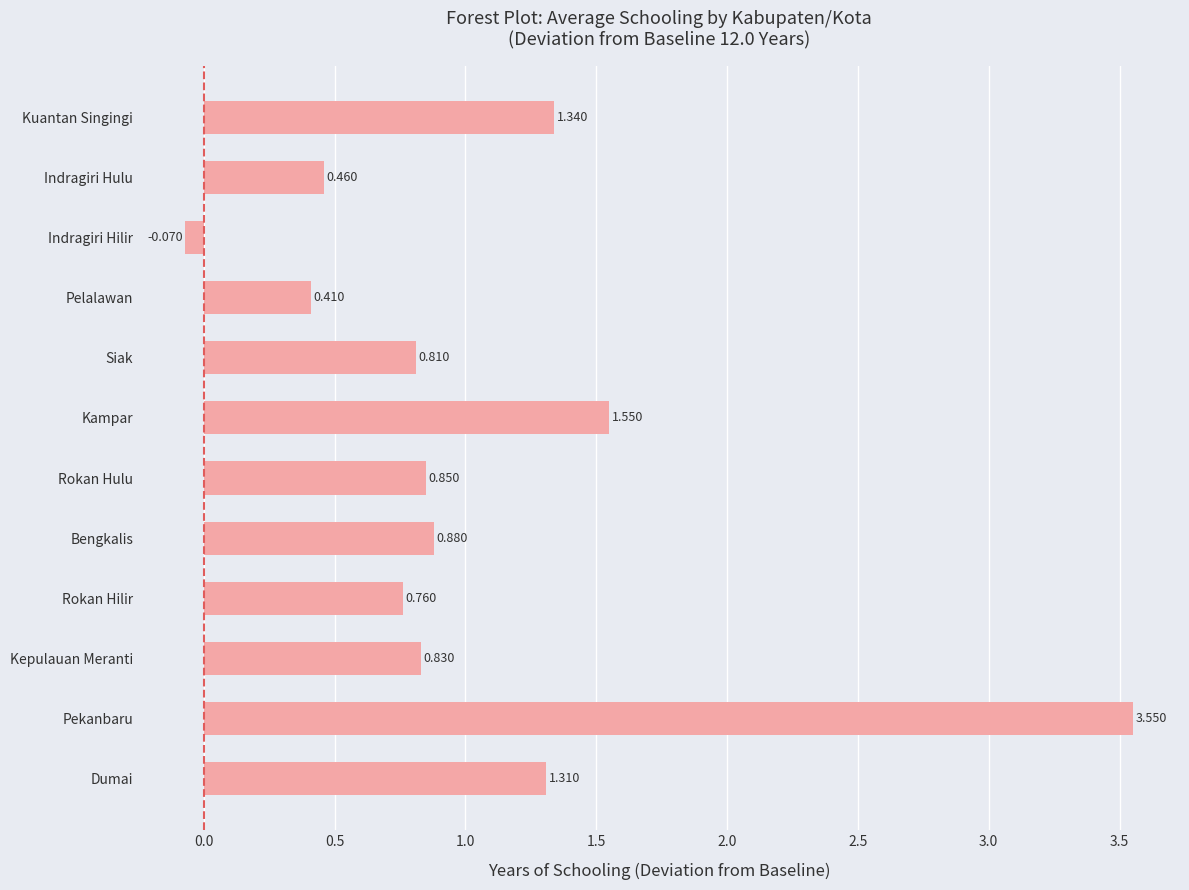

Between Kepulauan Meranti and Pekanbaru, which is larger?

Pekanbaru